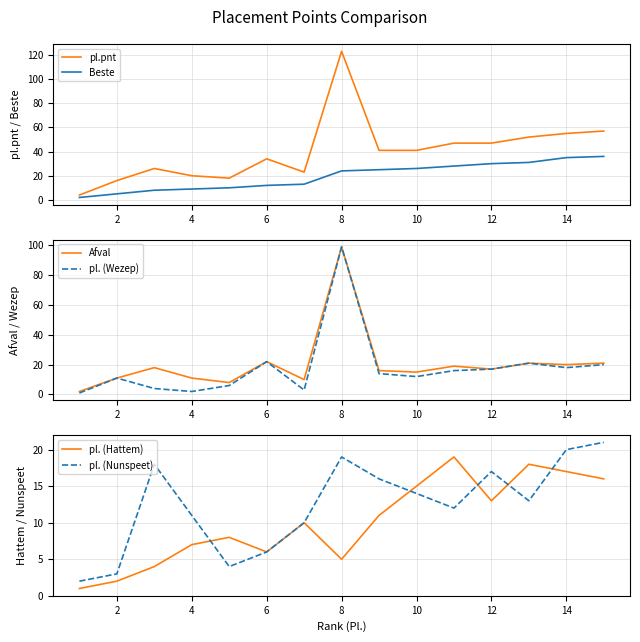

The value of Afval at 12 is 6. True or false?

False